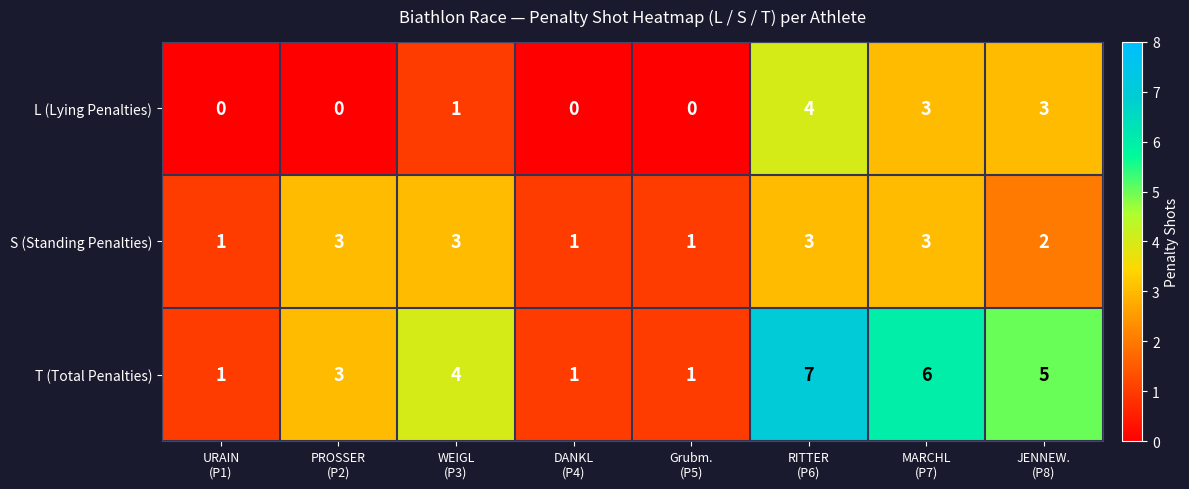

What is the sum of all S (Standing Penalties) values?

17